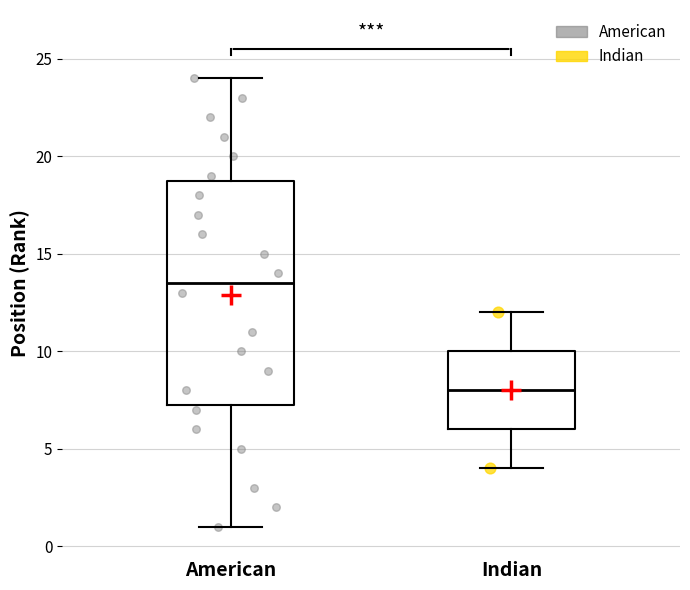

Which box has the highest median line?

American